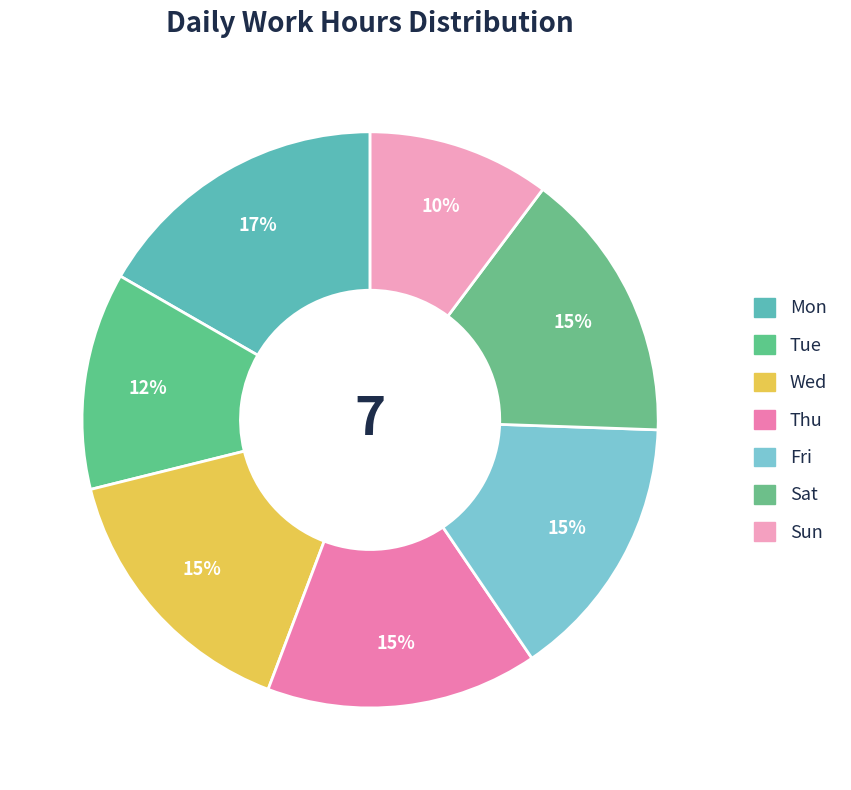

To the nearest percent, what portion does Wed represent?

15%